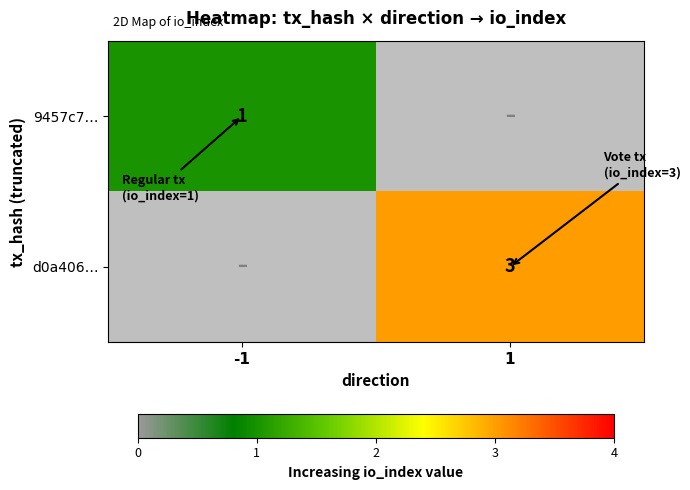

The value of d0a406… at 1 is 3. True or false?

True